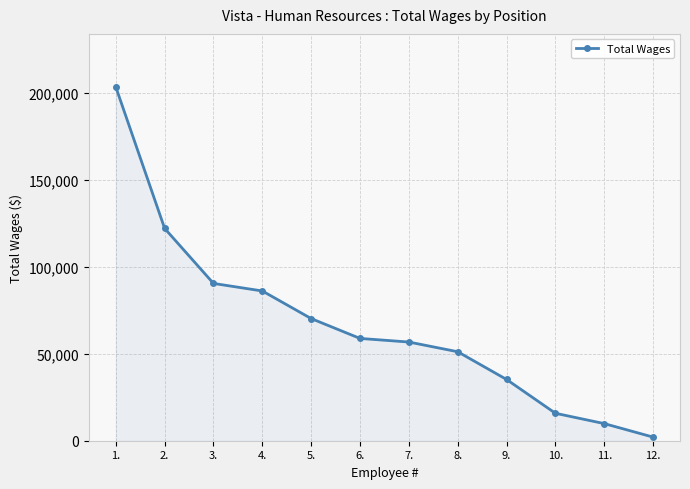

What is the difference between the maximum and second lowest values?

193697